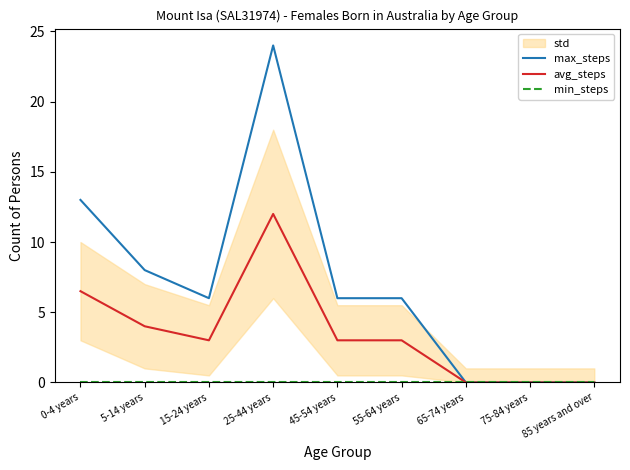

At how many categories does at least one series exceed 1?

6